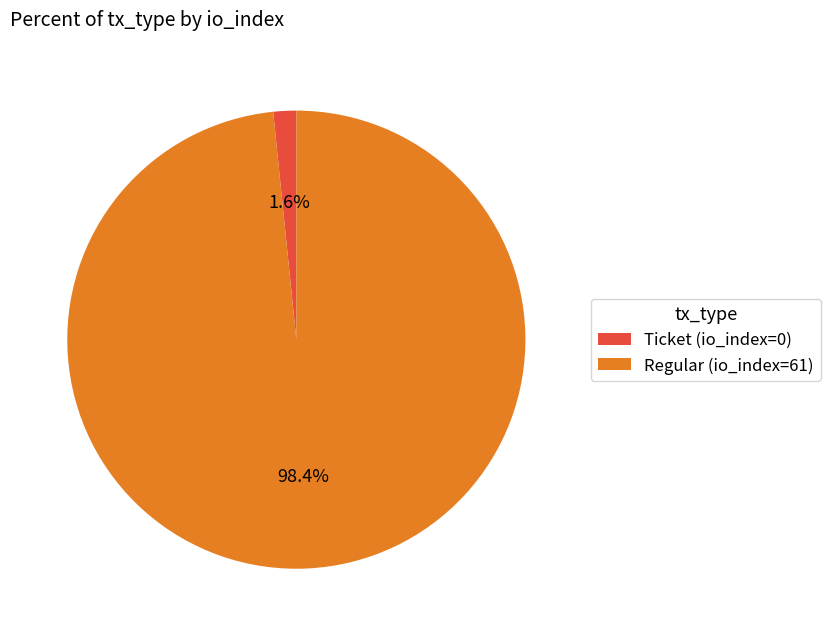

To the nearest percent, what is the difference between the largest and smallest slice percentages?

97%